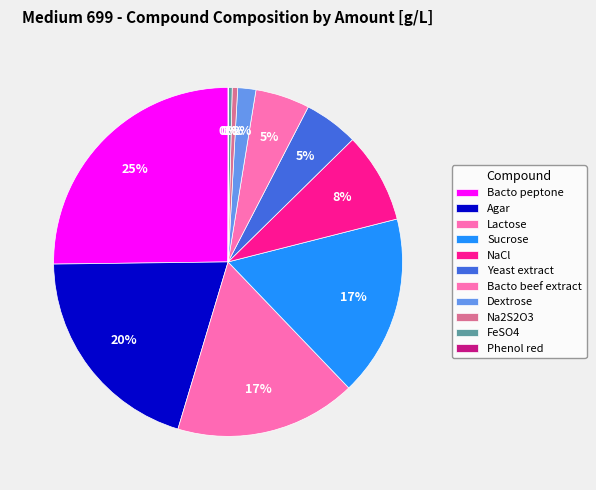

Does any single category account for the majority?

No